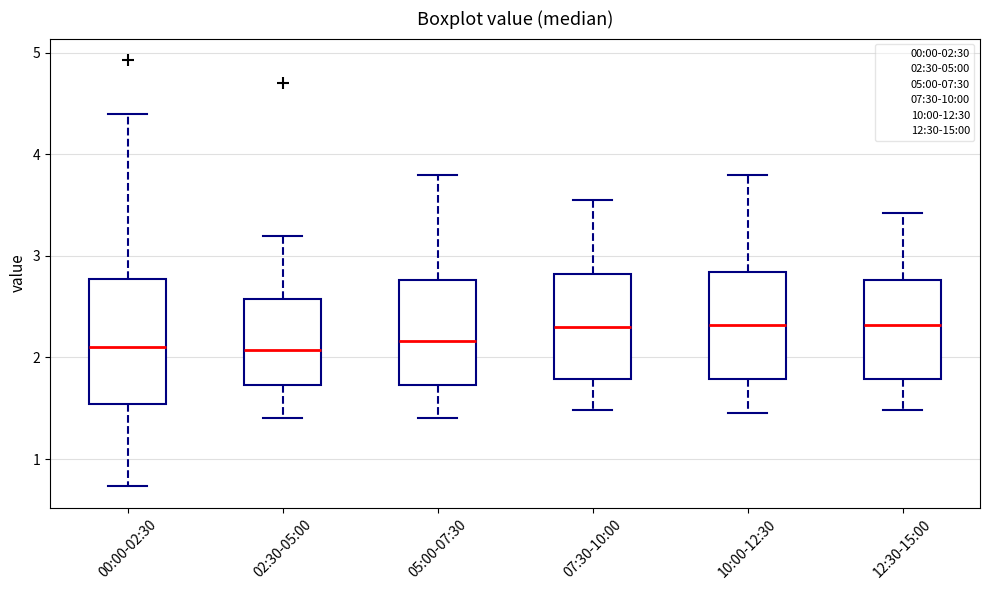

Which box is the tallest, from its lower edge to its upper edge?

00:00-02:30